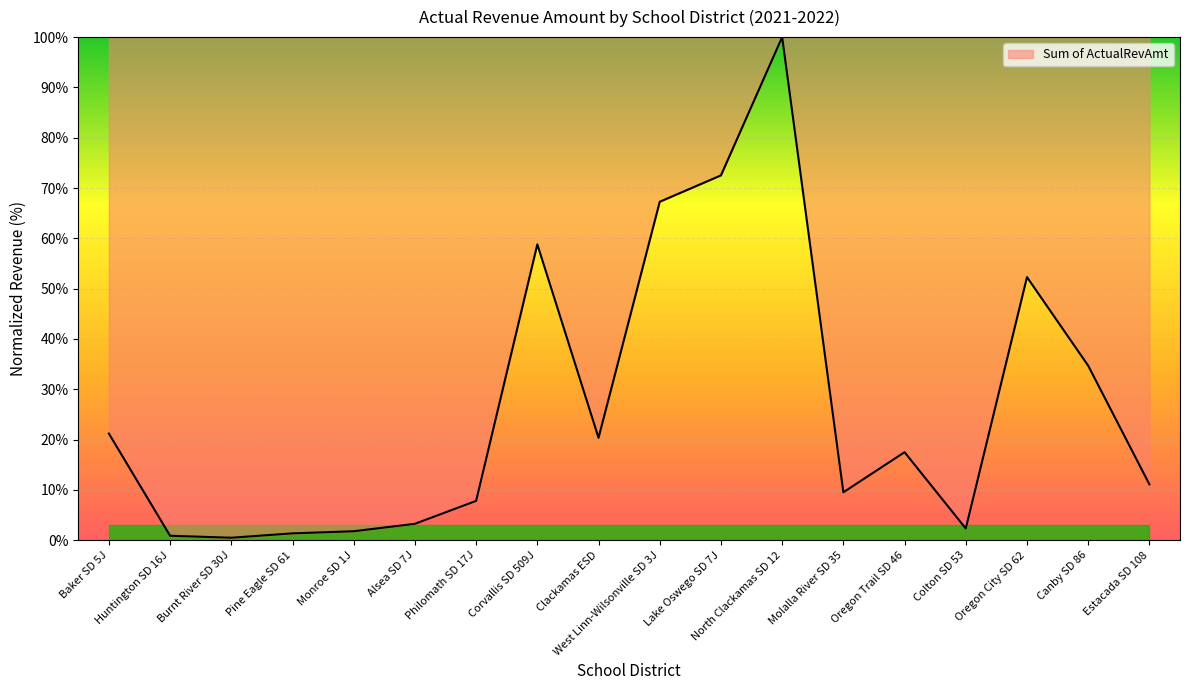

What is the change in value from Baker SD 5J to West Linn-Wilsonville SD 3J?

+46.1